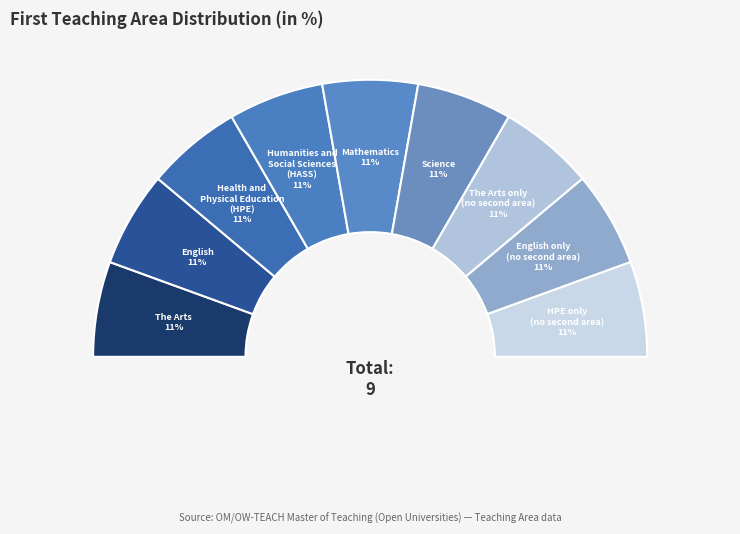

How many slices are in this pie chart?

9